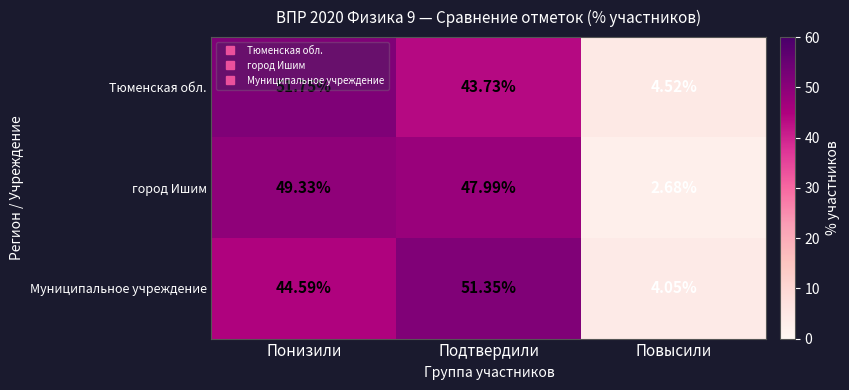

At which label is Тюменская обл. closest to 28?

Подтвердили